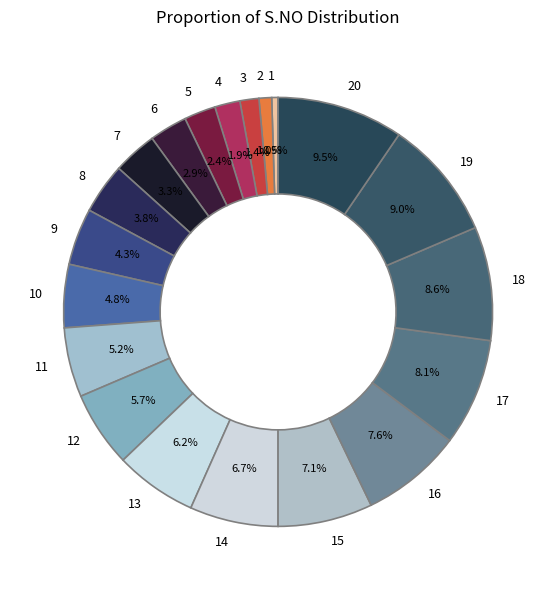

Does any single category account for the majority?

No